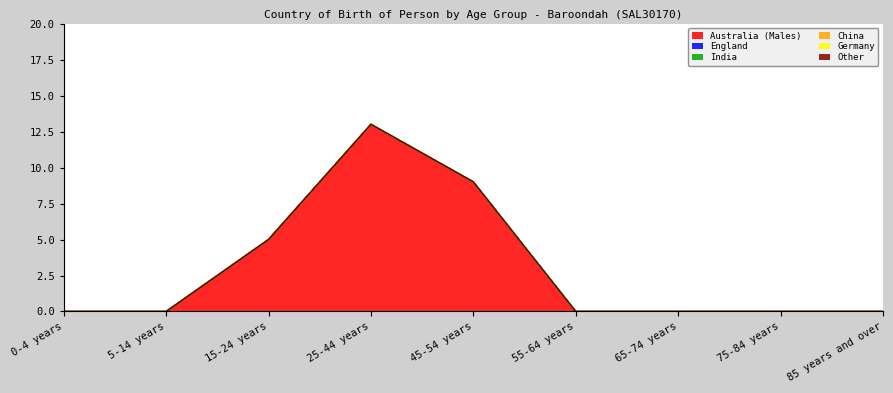

At how many categories does at least one series exceed 7?

2